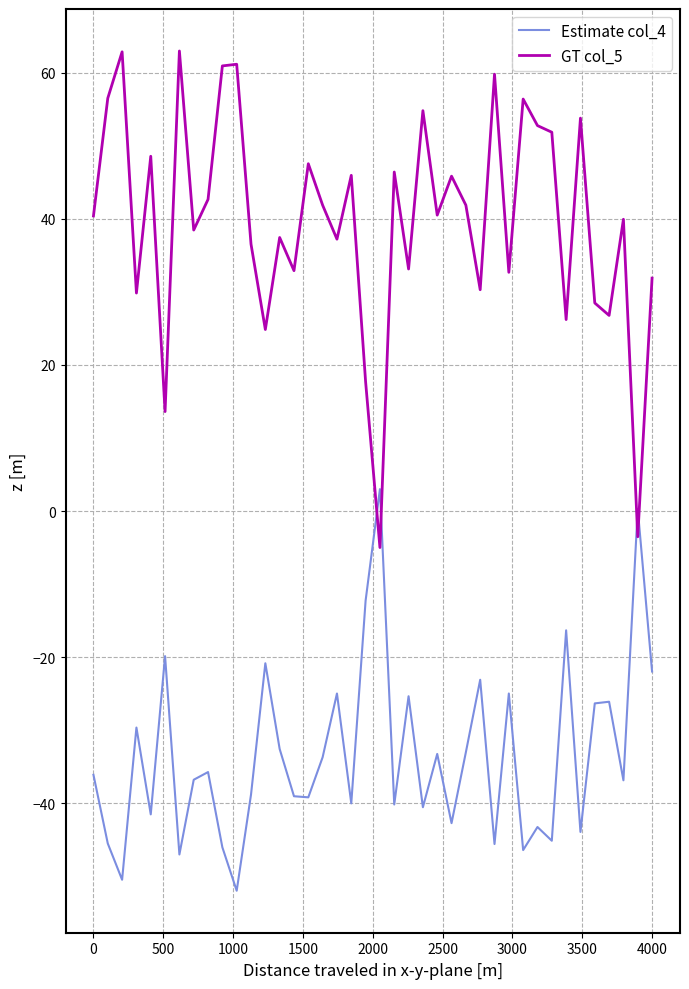

What is the greatest value displayed?

63.0